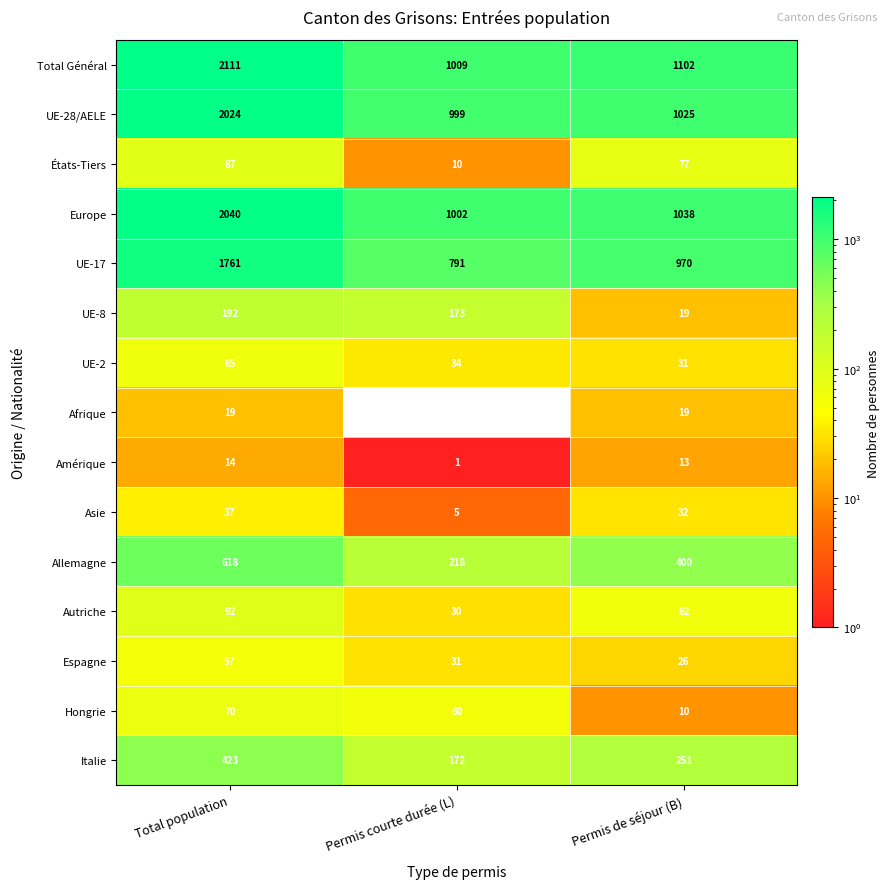

What is the sum of the États-Tiers values at Permis courte durée (L) and Total population?

97